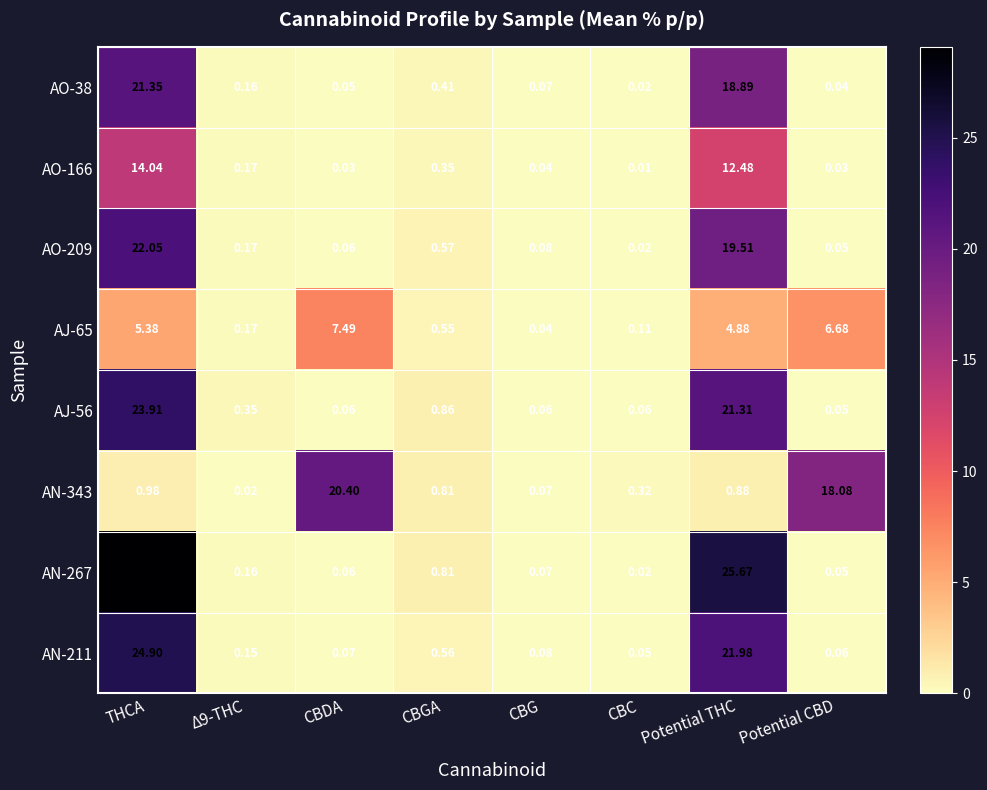

At which category is the sum across all series the highest?

THCA